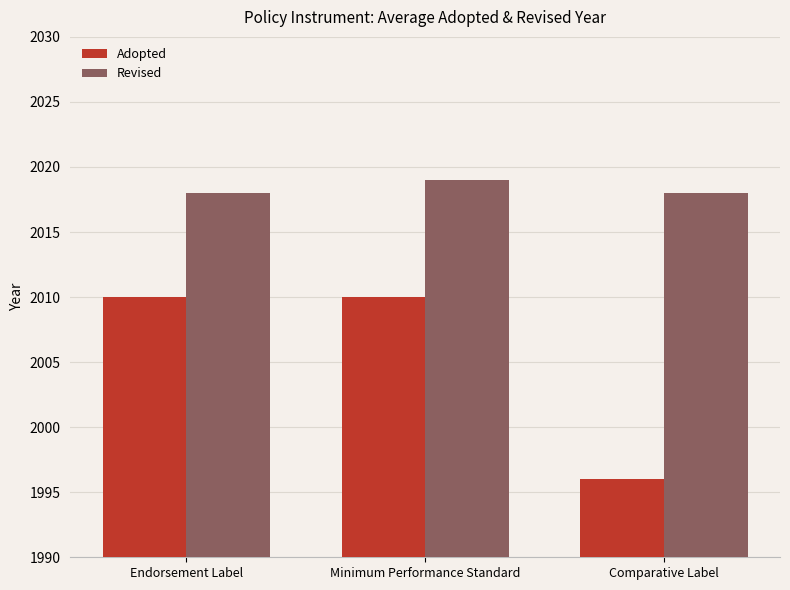

What is the smallest value displayed?

1996